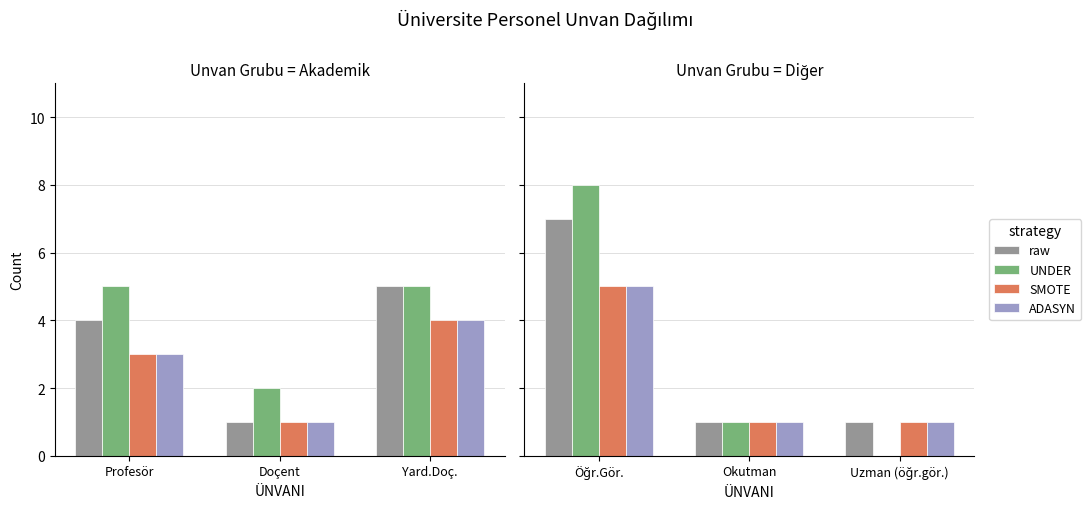

At which label is raw closest to 4?

Öğr.Gör.